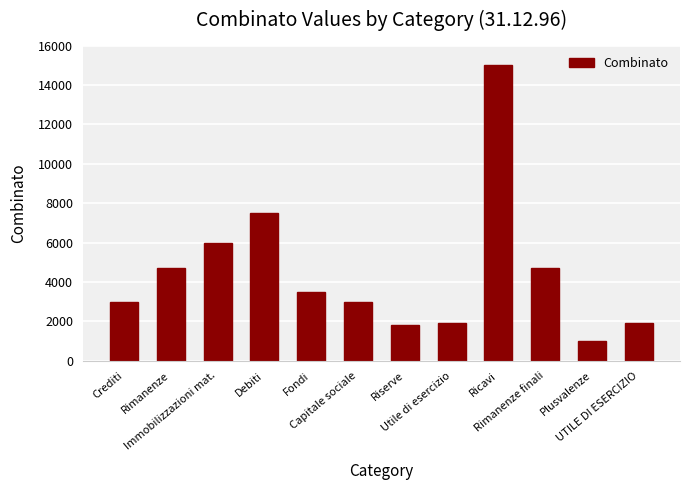

What is the label of the 10th bar from the right?

Immobilizzazioni mat.